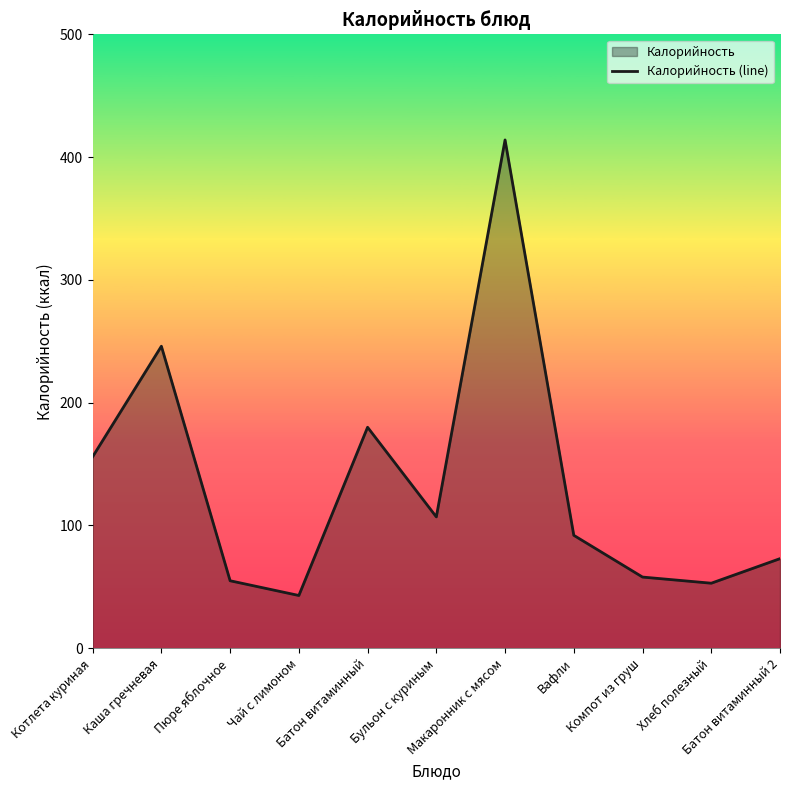

What is the label of the 10th point from the left?

Хлеб полезный